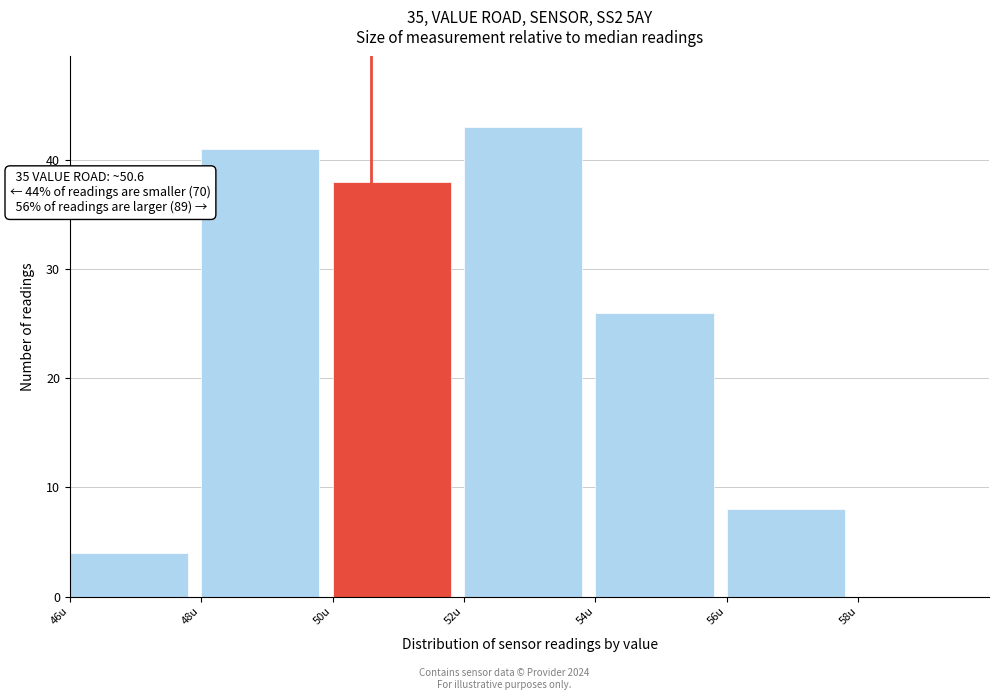

Which range on the x-axis has the tallest bar?

52 to 54